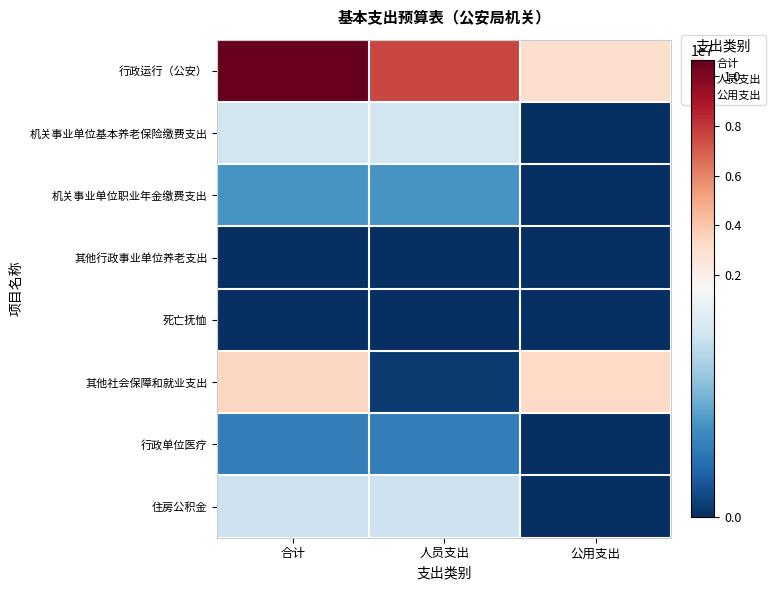

At 合计, list the series in order from largest to smallest.

行政运行（公安）, 其他社会保障和就业支出, 机关事业单位基本养老保险缴费支出, 住房公积金, 机关事业单位职业年金缴费支出, 行政单位医疗, 死亡抚恤, 其他行政事业单位养老支出